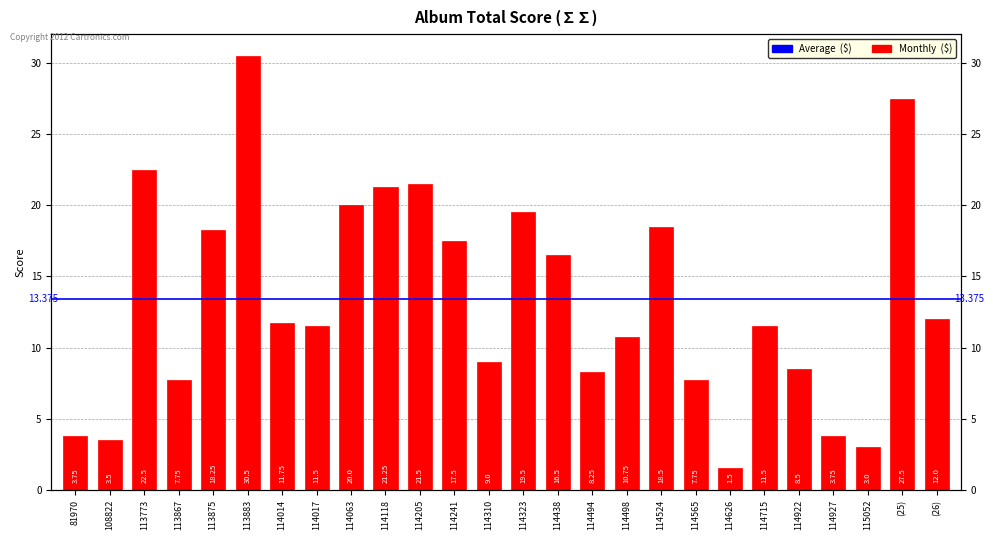

What is the greatest value displayed?

30.5